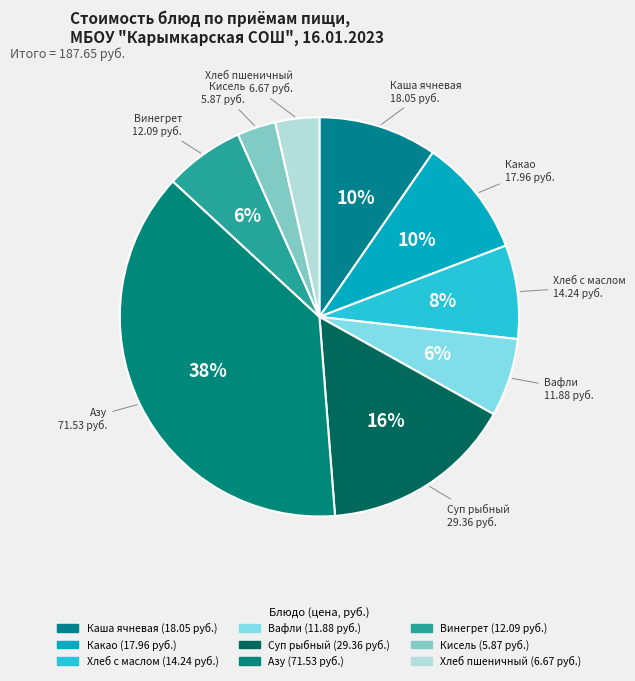

The Азу slice represents 27% of the pie. True or false?

False